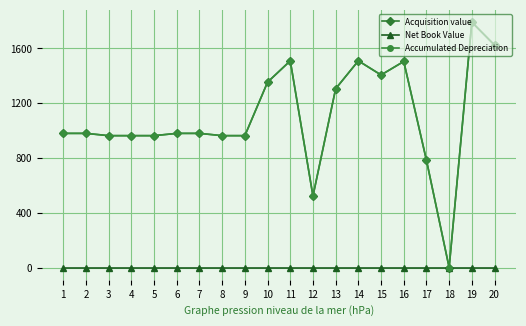

At 12, list the series in order from largest to smallest.

Acquisition value, Accumulated Depreciation, Net Book Value